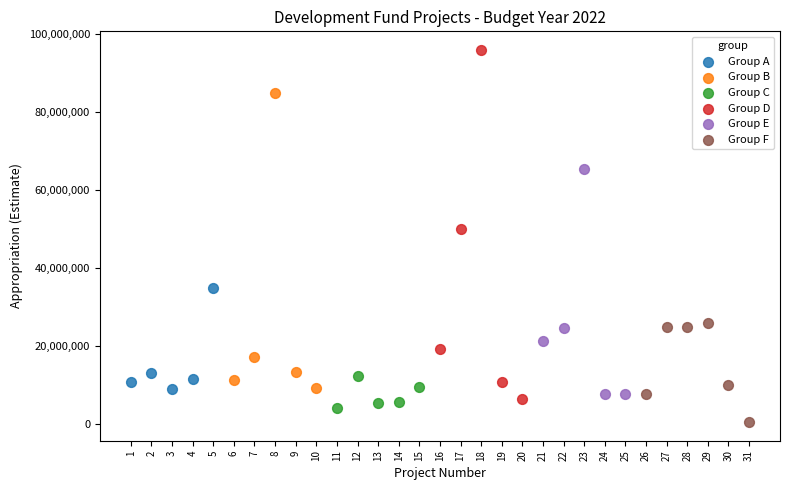

Which series contains the highest Y value?

Group D